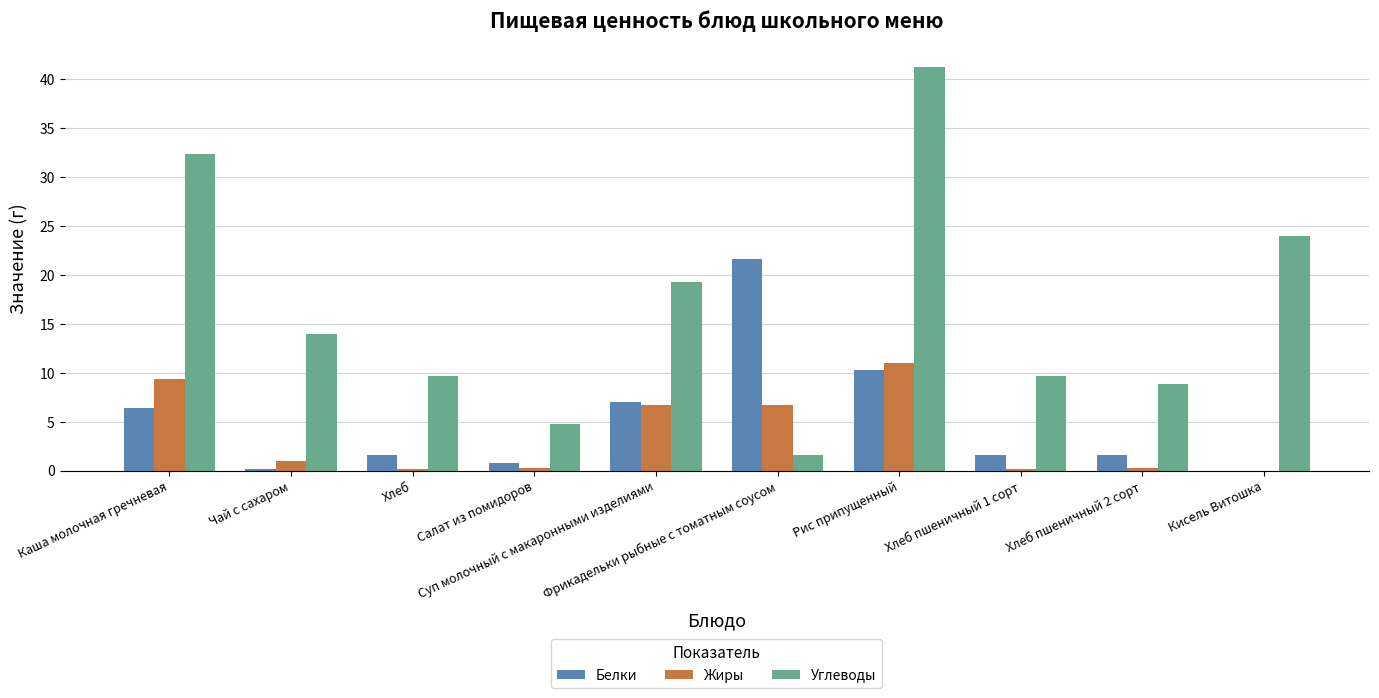

How many values in Белки are above zero?

9